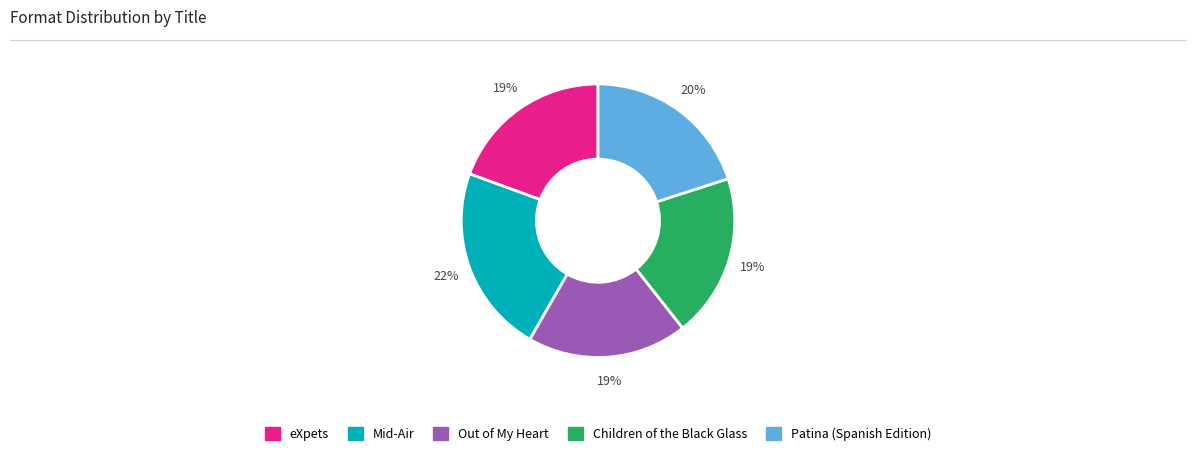

What is the ratio of the value at eXpets to the value at Children of the Black Glass?

1.0